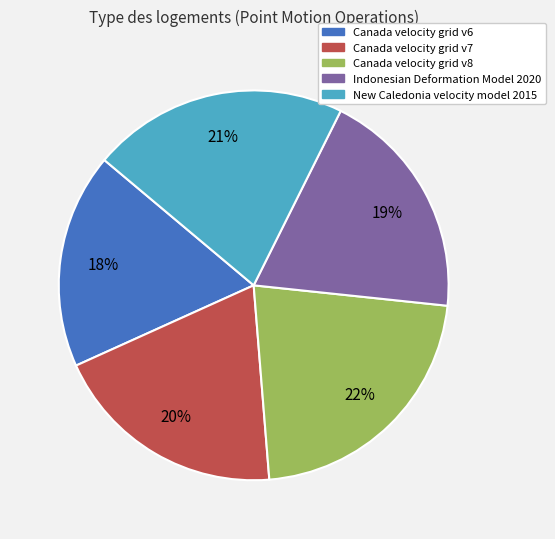

To the nearest percent, what is the combined percentage of Canada velocity grid v7 and New Caledonia velocity model 2015?

41%